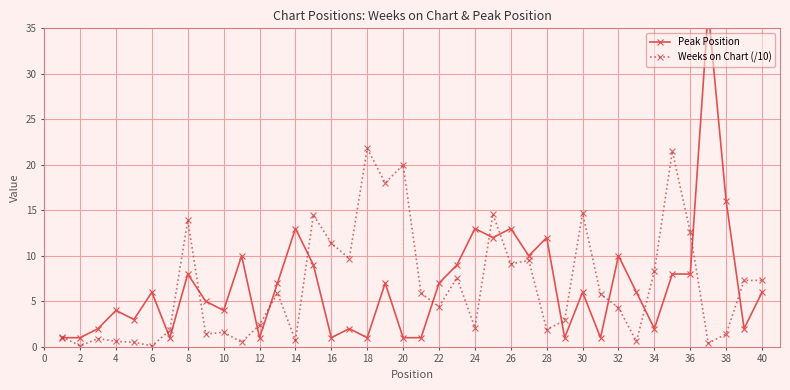

What is the maximum value for Weeks on Chart (/10)?

21.8